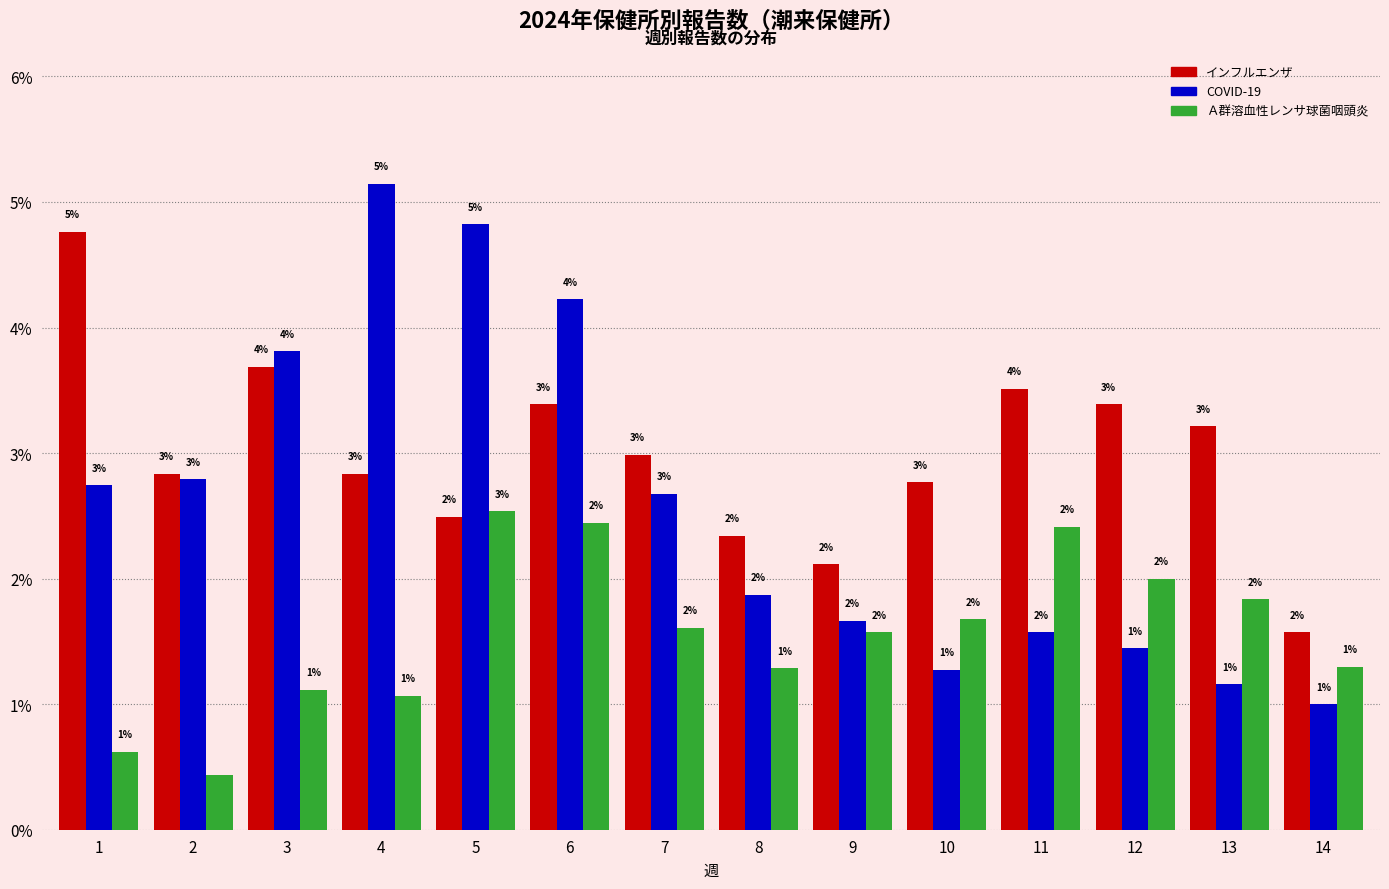

The Ａ群溶血性レンサ球菌咽頭炎 series shows 3.2 at 12. True or false?

False